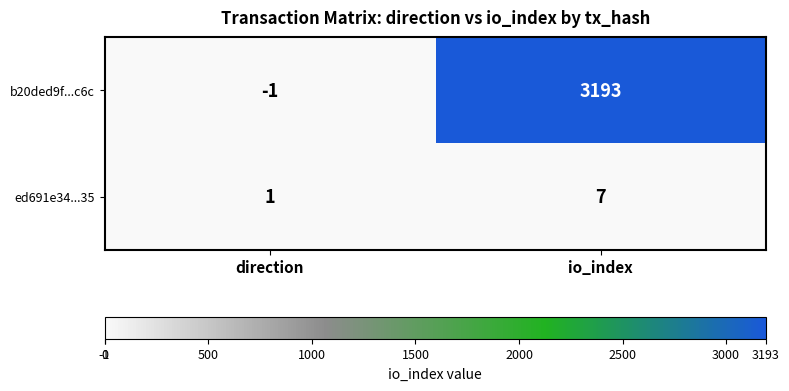

What is the average value of the b20ded9f...c6c series?

1596